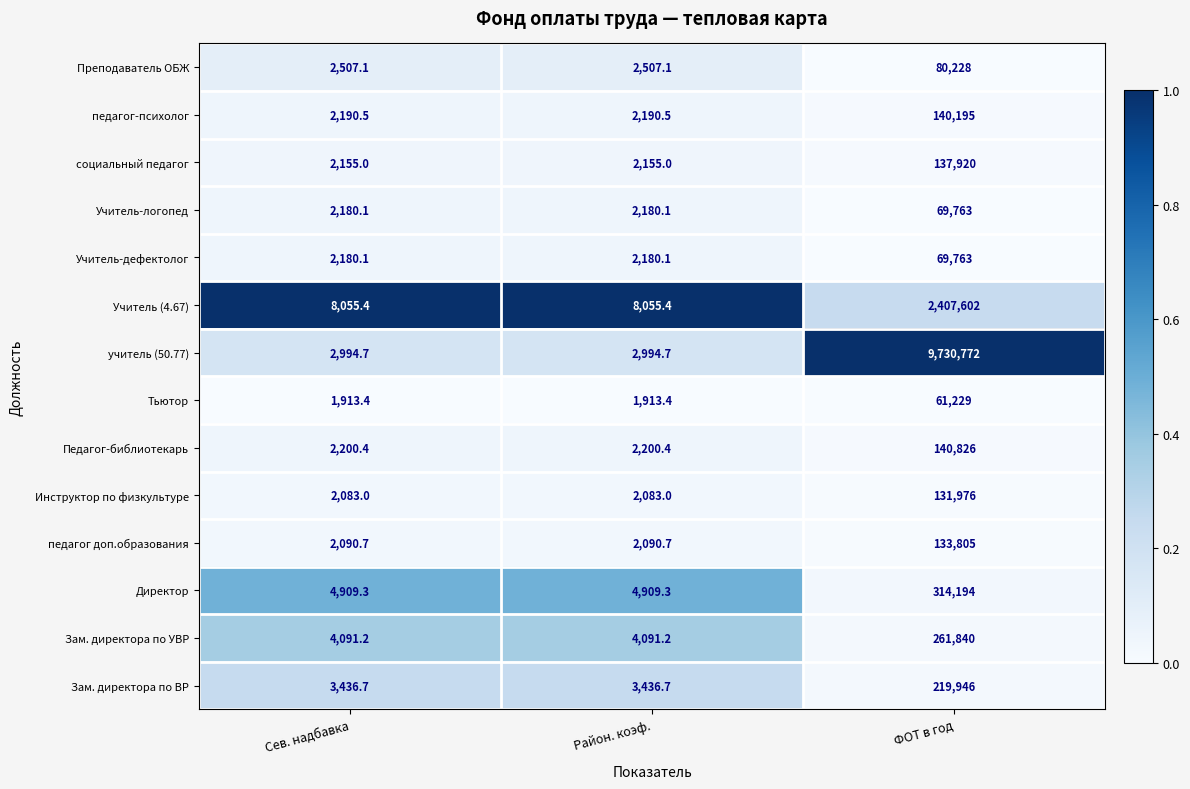

Is it true that Учитель-логопед equals 3619.1 at Район. коэф.?

False